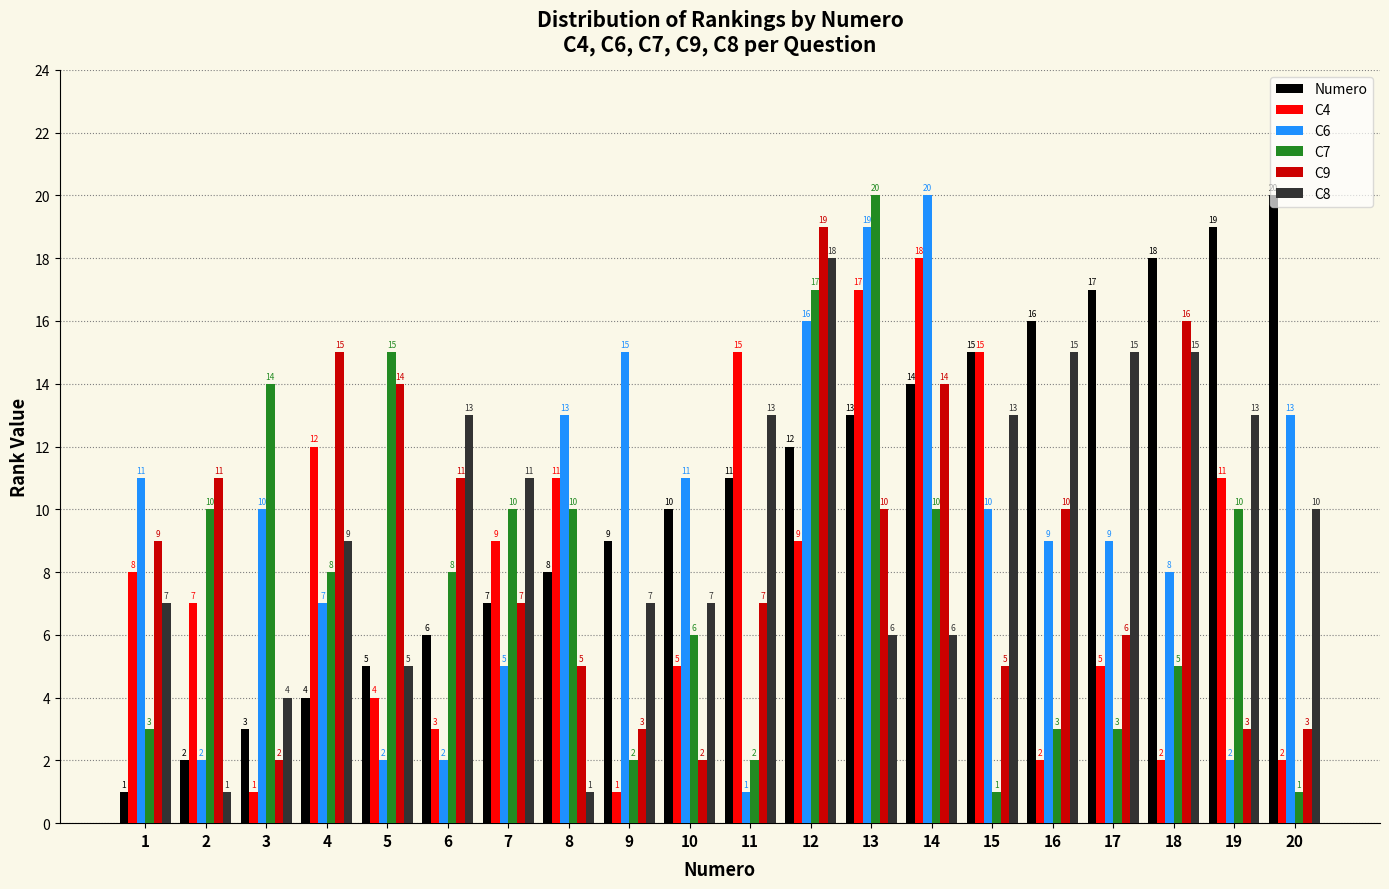

At 19, list the series in order from largest to smallest.

Numero, C8, C4, C7, C9, C6